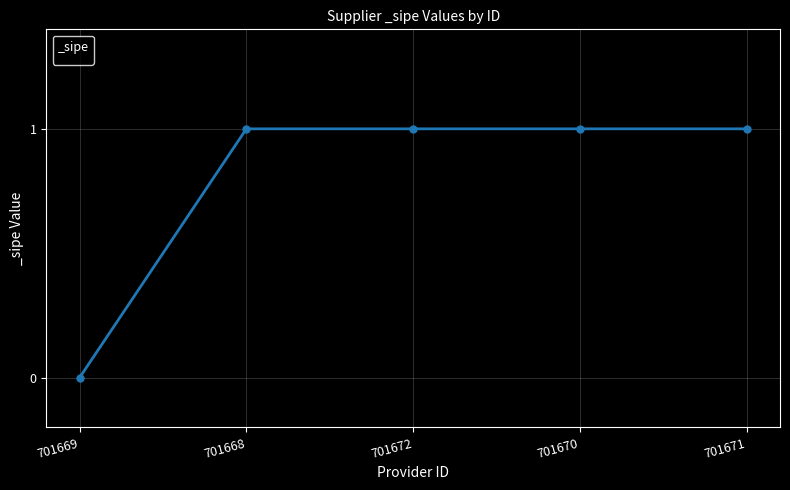

How many lines are shown in the chart?

1